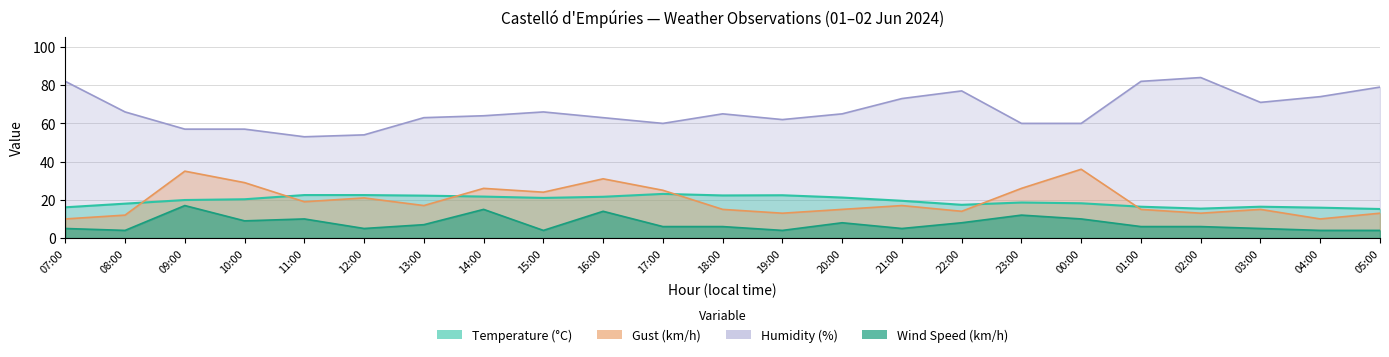

Which series ends up on top after the final intersection of Temperature (°C) and Gust (km/h)?

Temperature (°C)